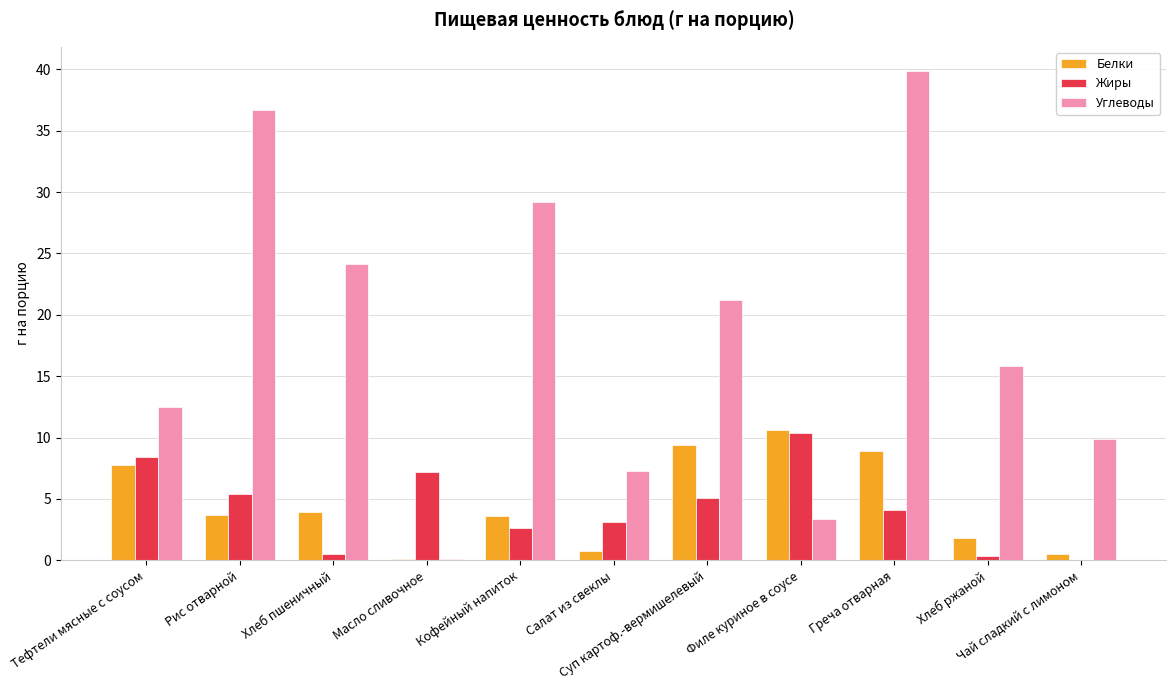

What are all the series names shown in the legend?

Белки, Жиры, Углеводы